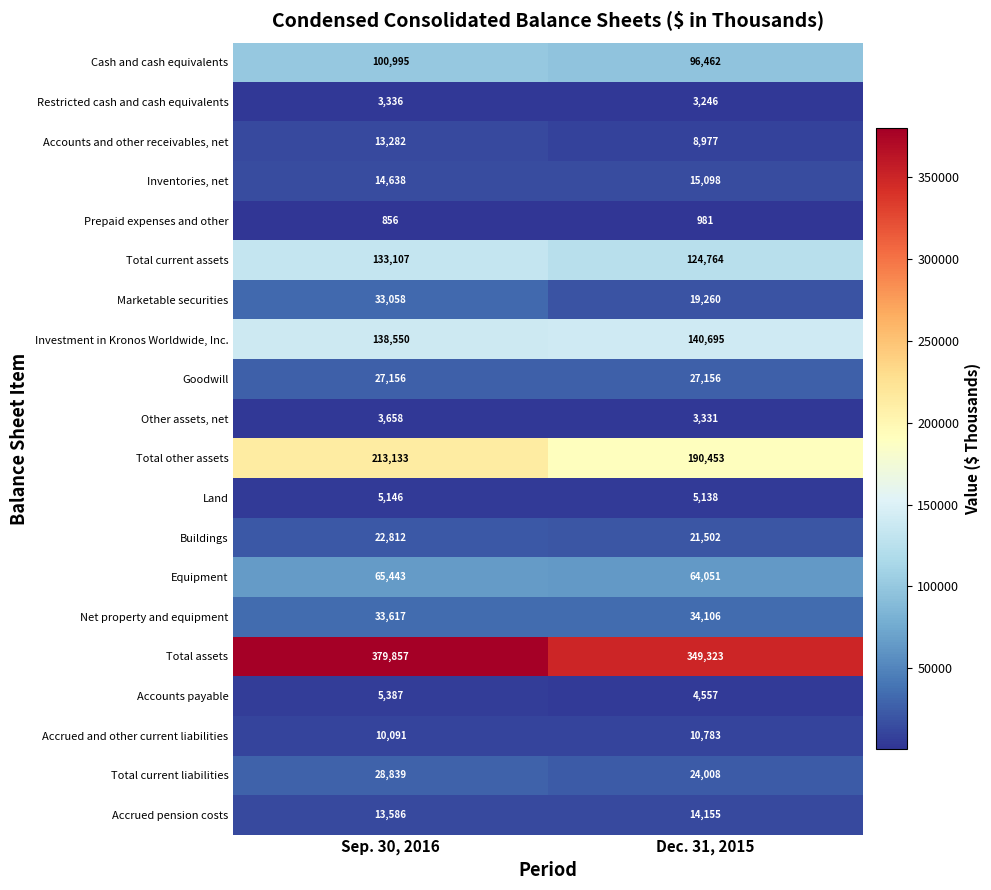

The Total assets series shows 94861 at Dec. 31, 2015. True or false?

False